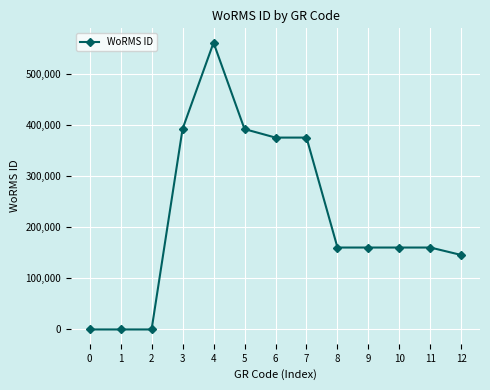

Is it true that the value at 10 is 160572?

True